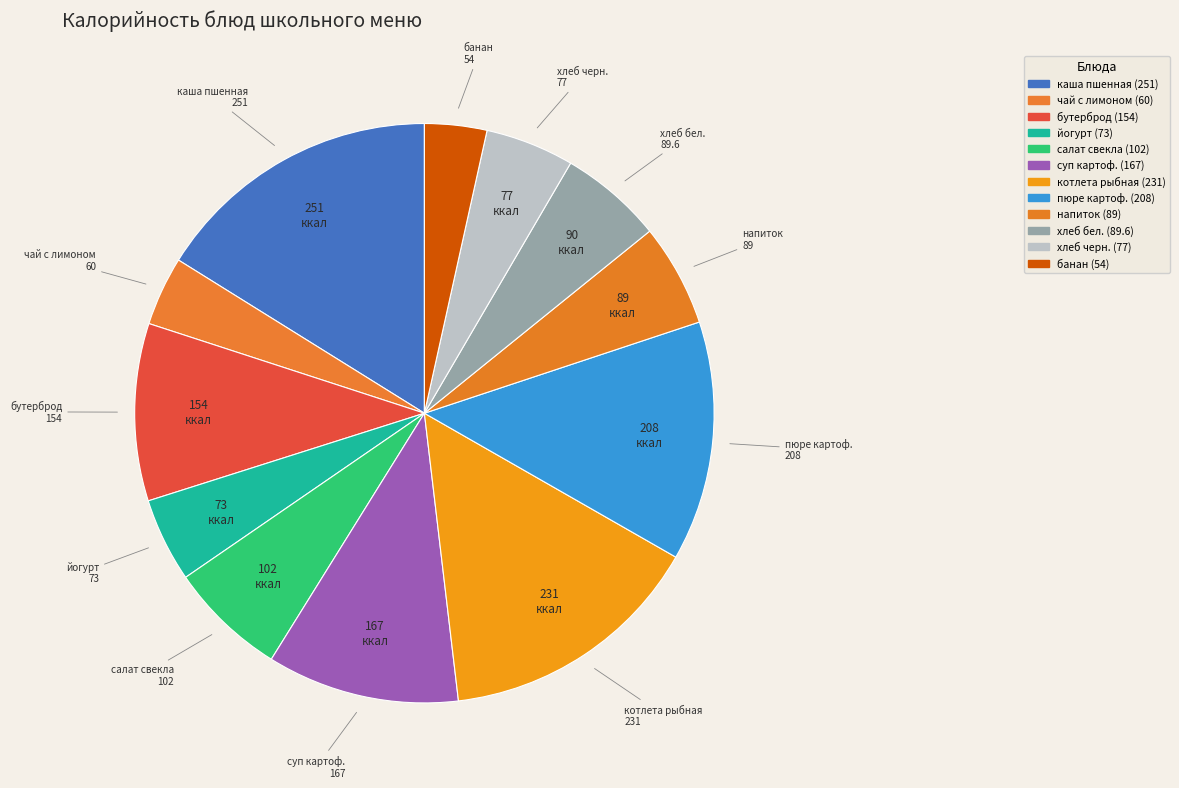

How many slices are in this pie chart?

12